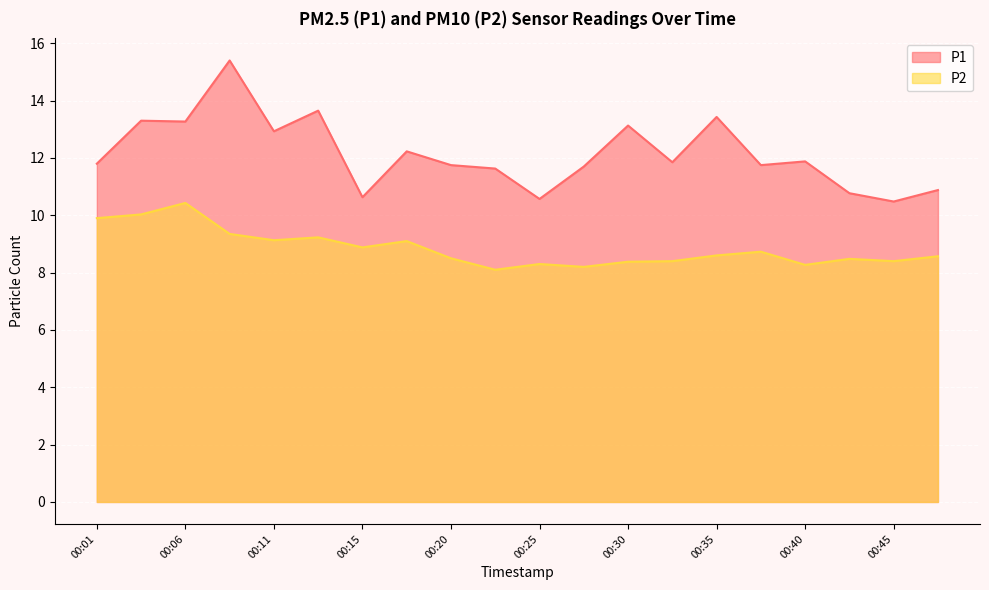

Which category has the lowest value across all series?

00:23